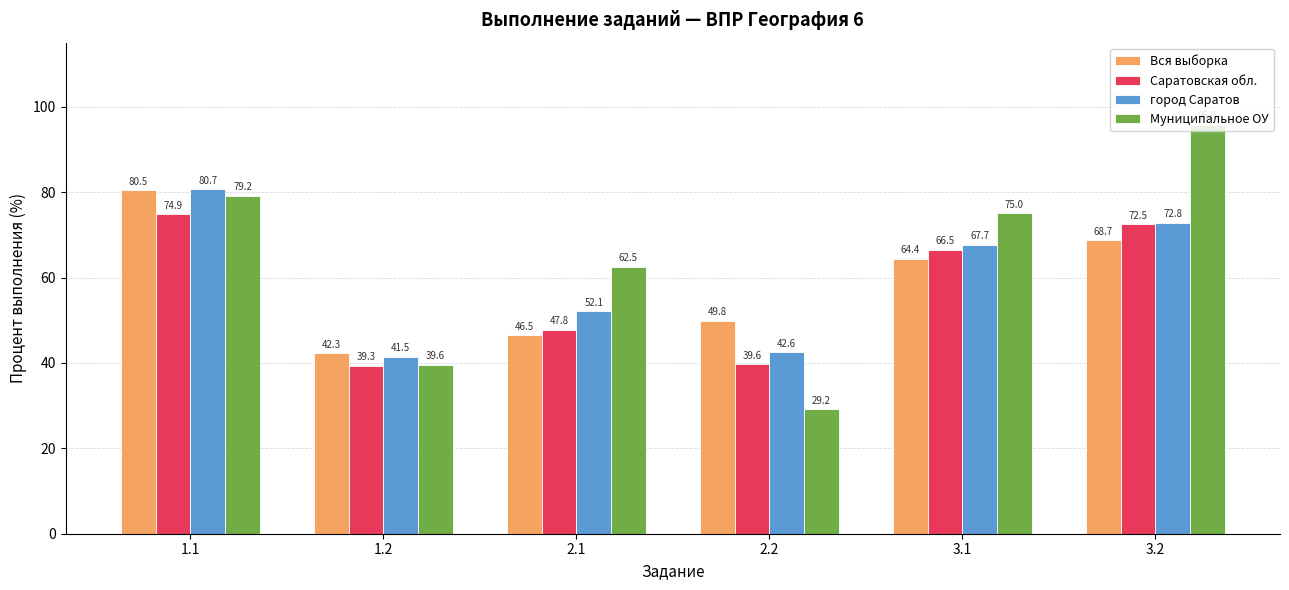

Reading left to right, extract all data points from this chart.

Вся выборка: 80.5	42.3	46.5	49.8	64.4	68.7
Саратовская обл.: 74.9	39.3	47.8	39.6	66.5	72.5
город Саратов: 80.7	41.5	52.1	42.6	67.7	72.8
Муниципальное ОУ: 79.2	39.6	62.5	29.2	75.0	95.8